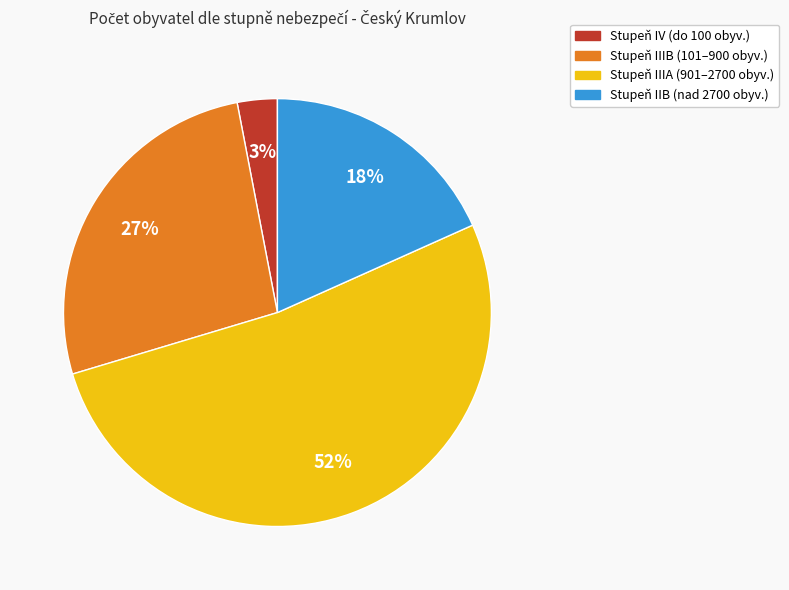

Does any single category account for the majority?

Yes